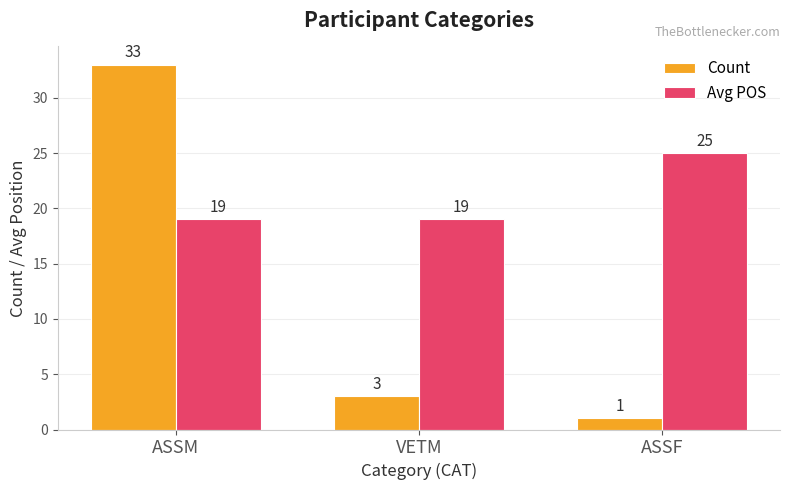

What is the total value across all series at VETM?

22